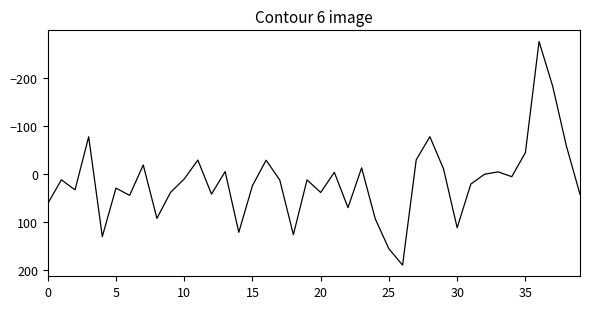

What is the maximum value shown in the chart?

189.7